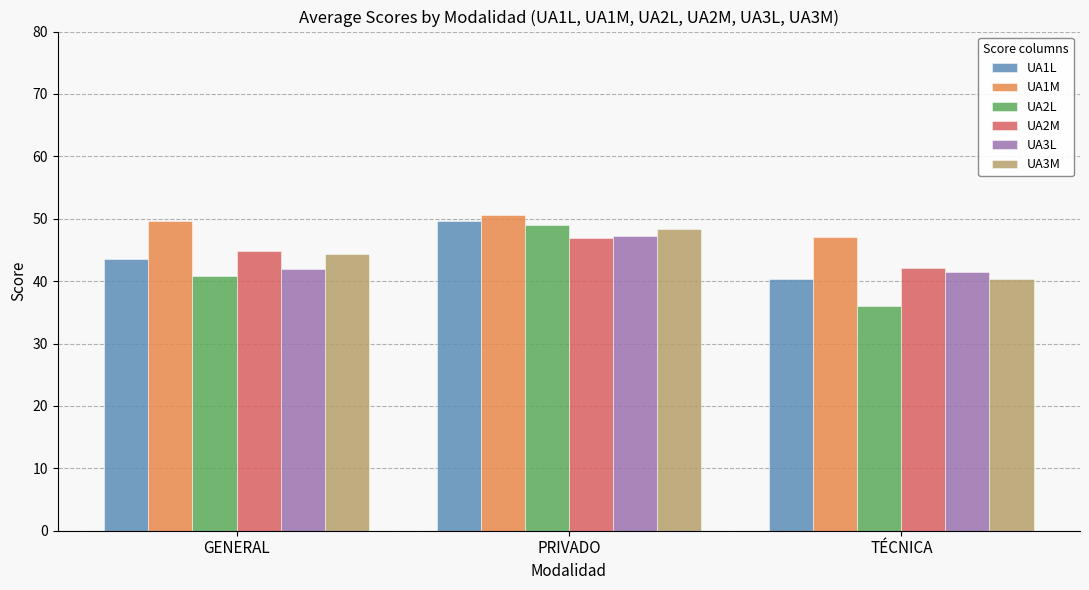

Rank the categories by UA1L value from lowest to highest.

TÉCNICA, GENERAL, PRIVADO